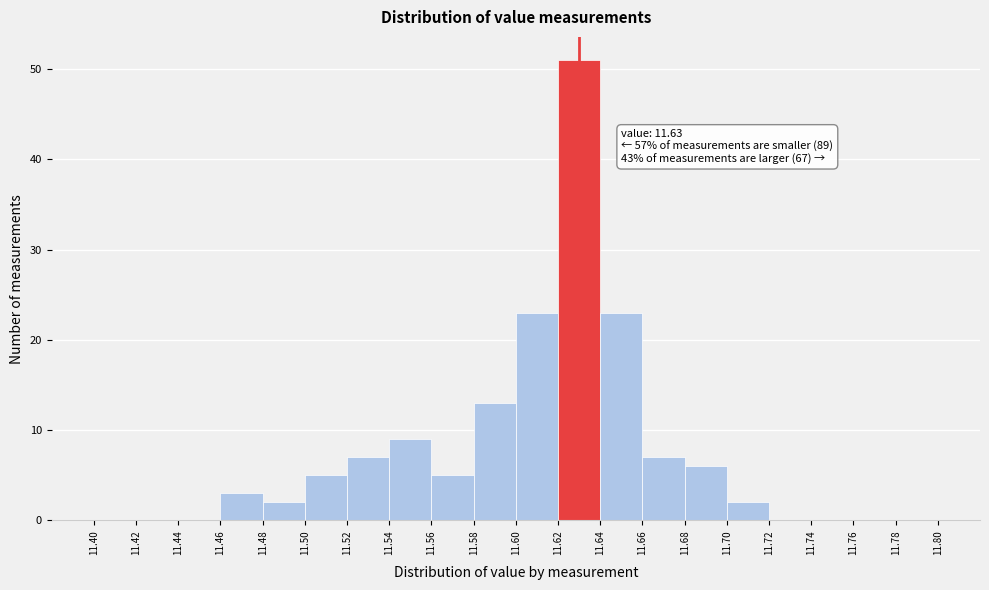

Over which range of the x-axis is the bar tallest?

11.62 to 11.64